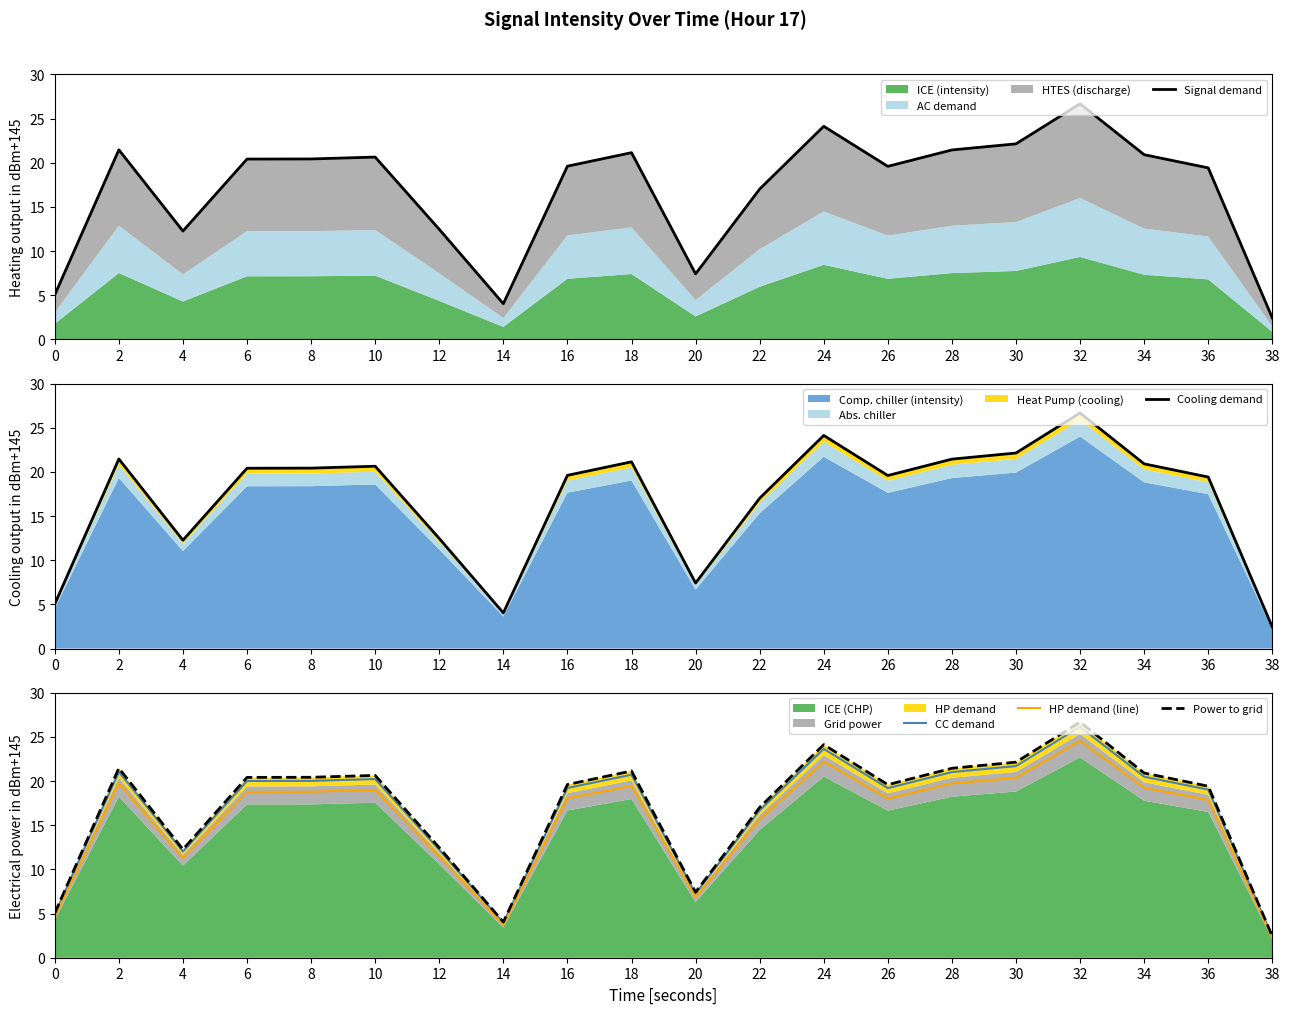

Which series has the largest total across all categories?

Signal demand